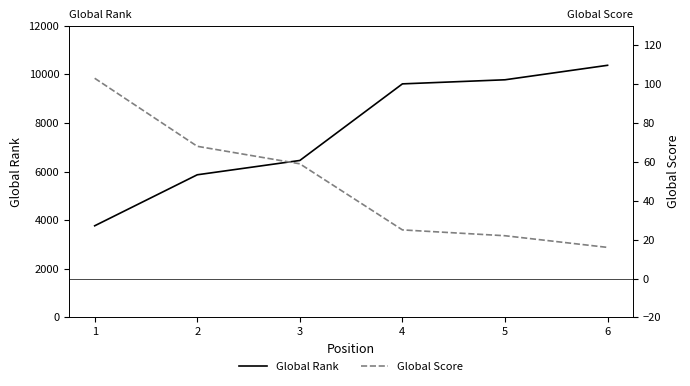

Rank the series at 1 from lowest to highest value.

Global Score, Global Rank